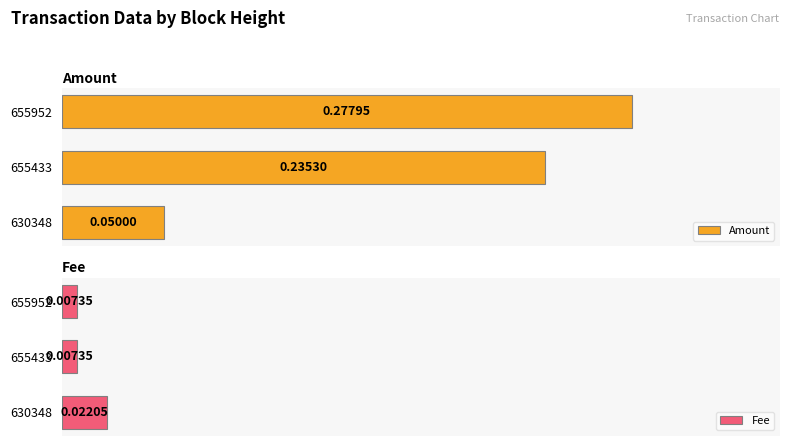

List the labels in order of Amount value, smallest first.

630348, 655433, 655952